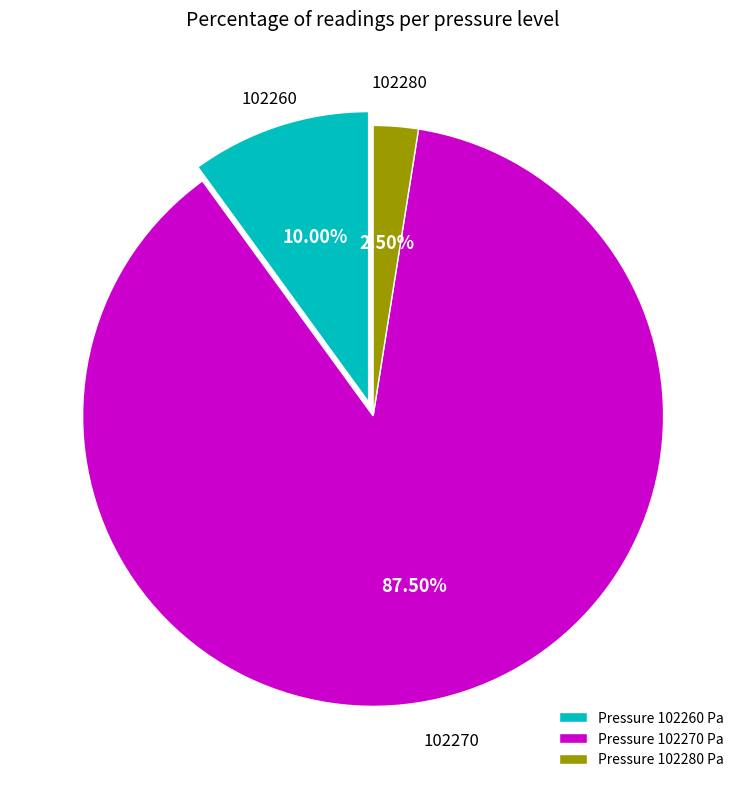

What is the majority slice?

Pressure 102270 Pa